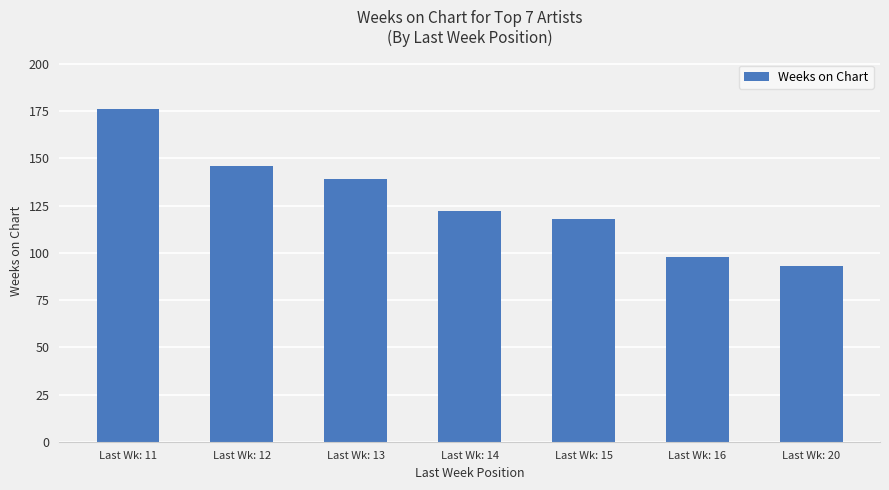

Is it true that the value at Last Wk: 12 is 194?

False